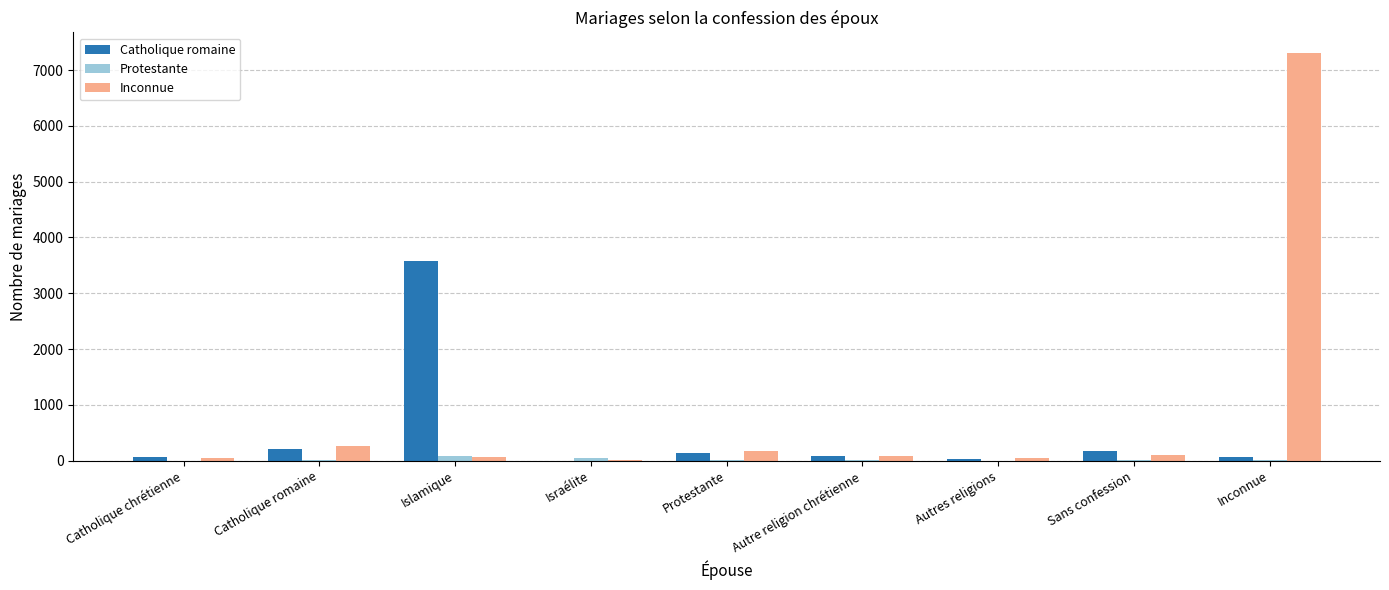

The value of Inconnue at Catholique romaine is 263. True or false?

True